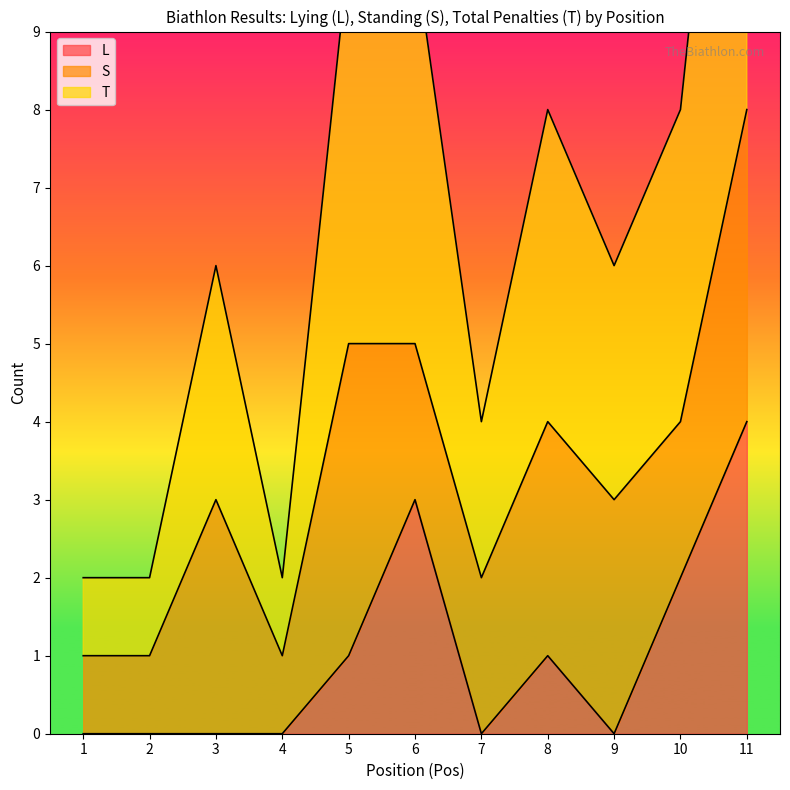

How many categories are shown in the chart?

11